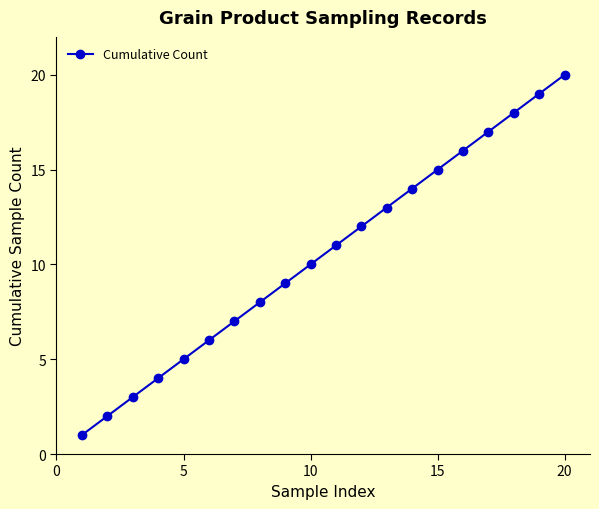

What is the sum of all values?

210